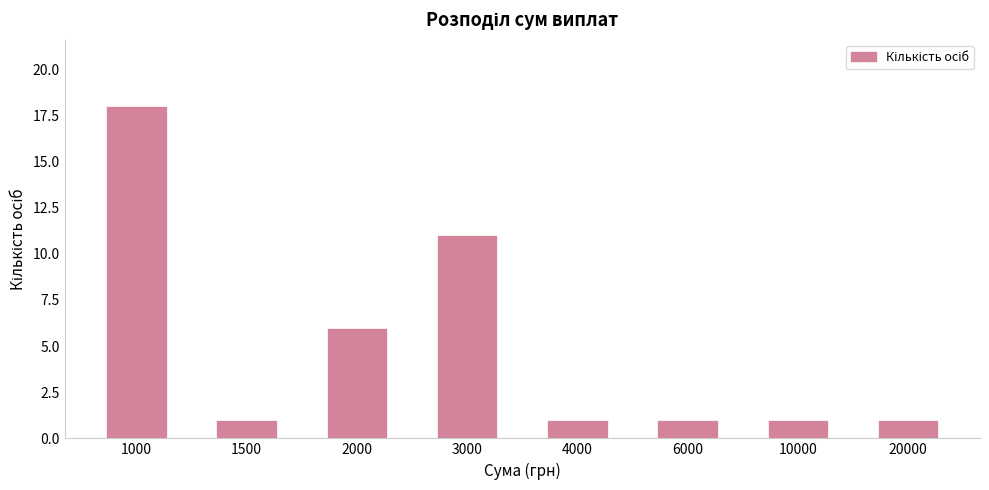

How many series are shown in this chart?

1